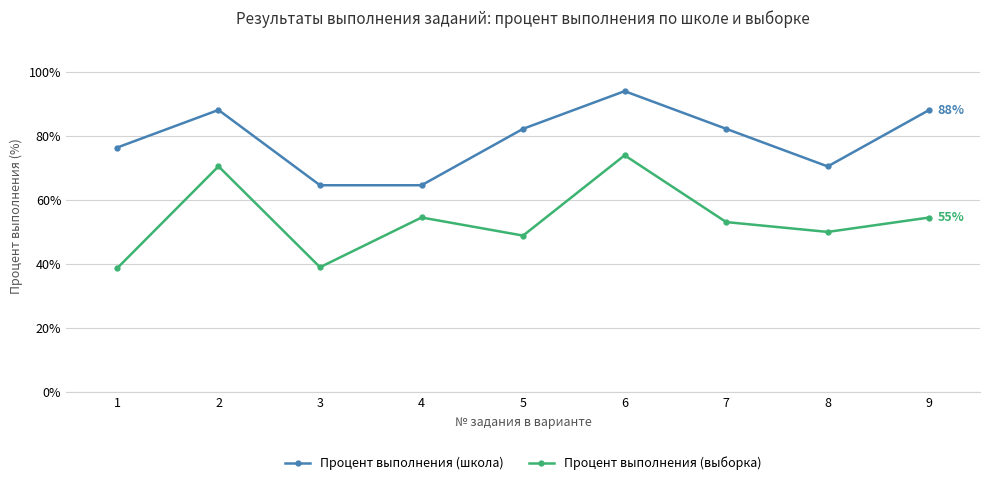

What is the sum of all Процент выполнения (выборка) values?

484.0